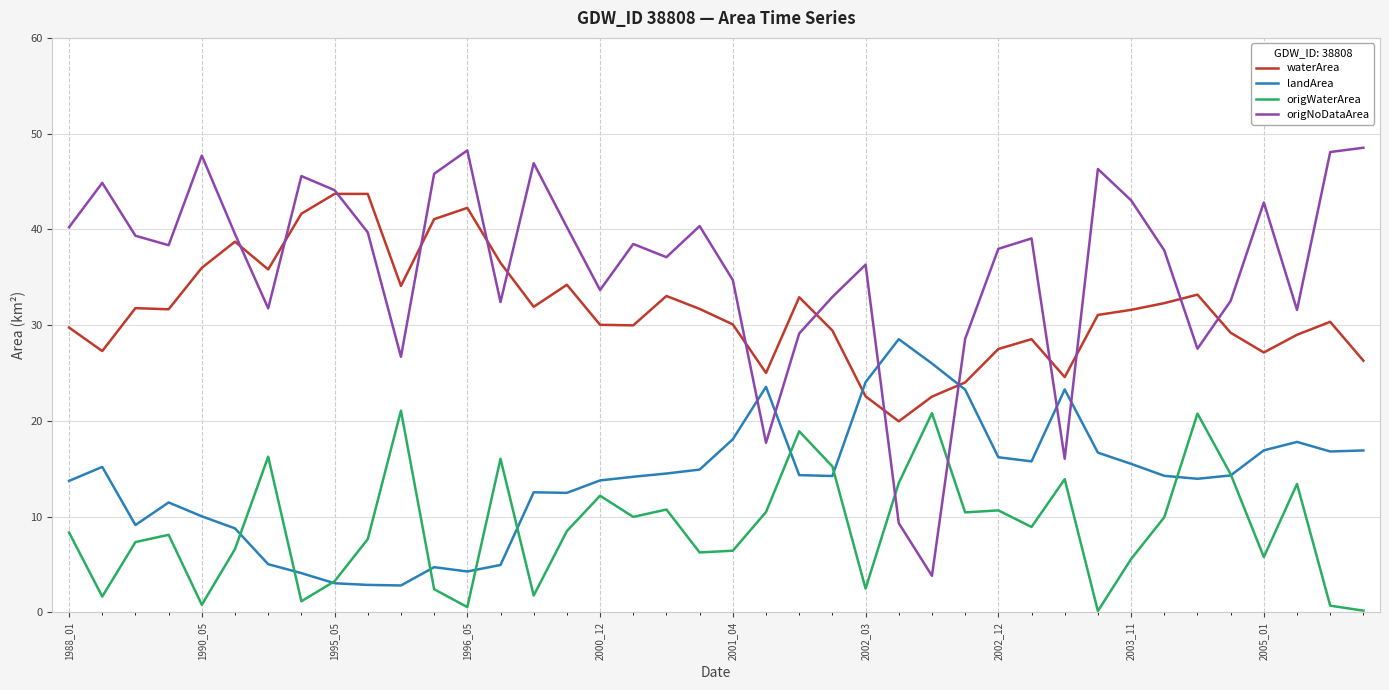

Which series has the largest range (max minus min)?

origNoDataArea